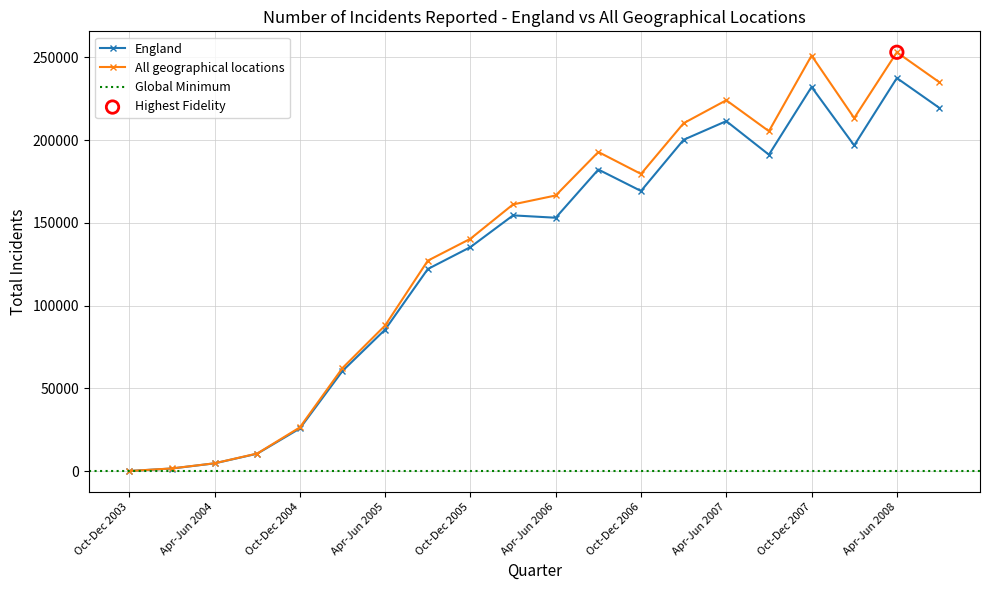

At which category is the sum across all series the highest?

Apr-Jun 2008